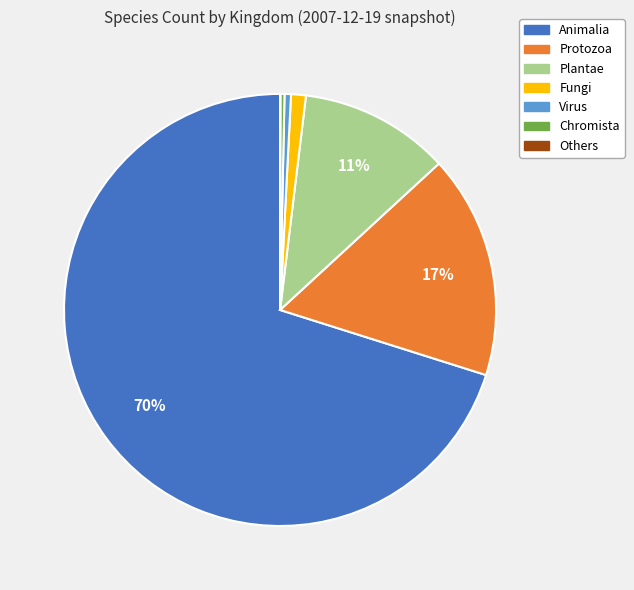

Which category has the biggest portion of the pie?

Animalia